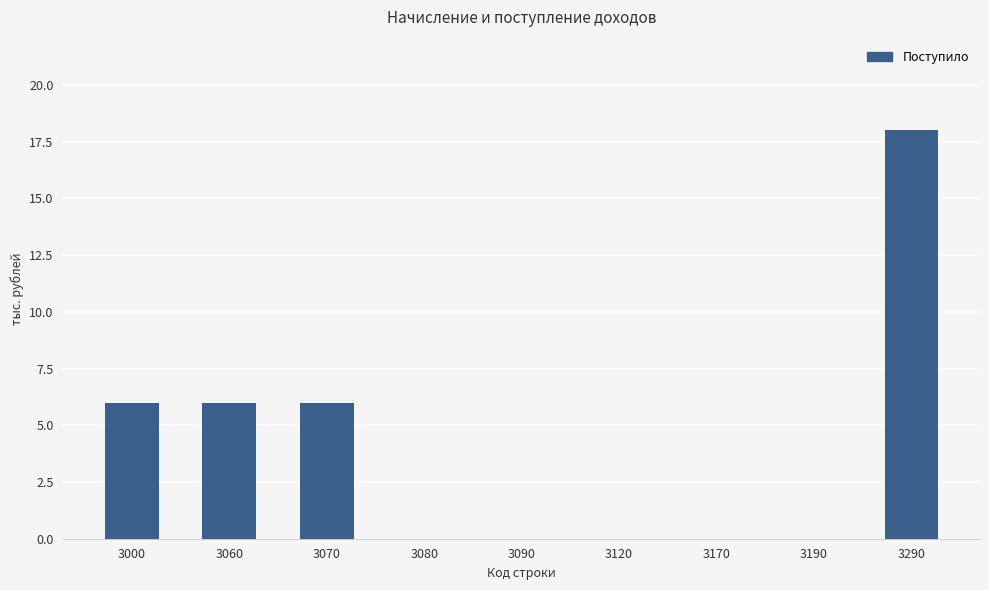

True or false: the data shows 8 at 3290.

False